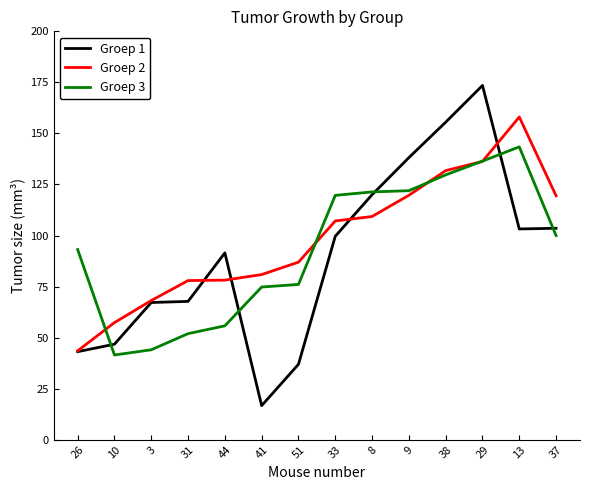

How many intersections are there between Groep 3 and Groep 1?

5